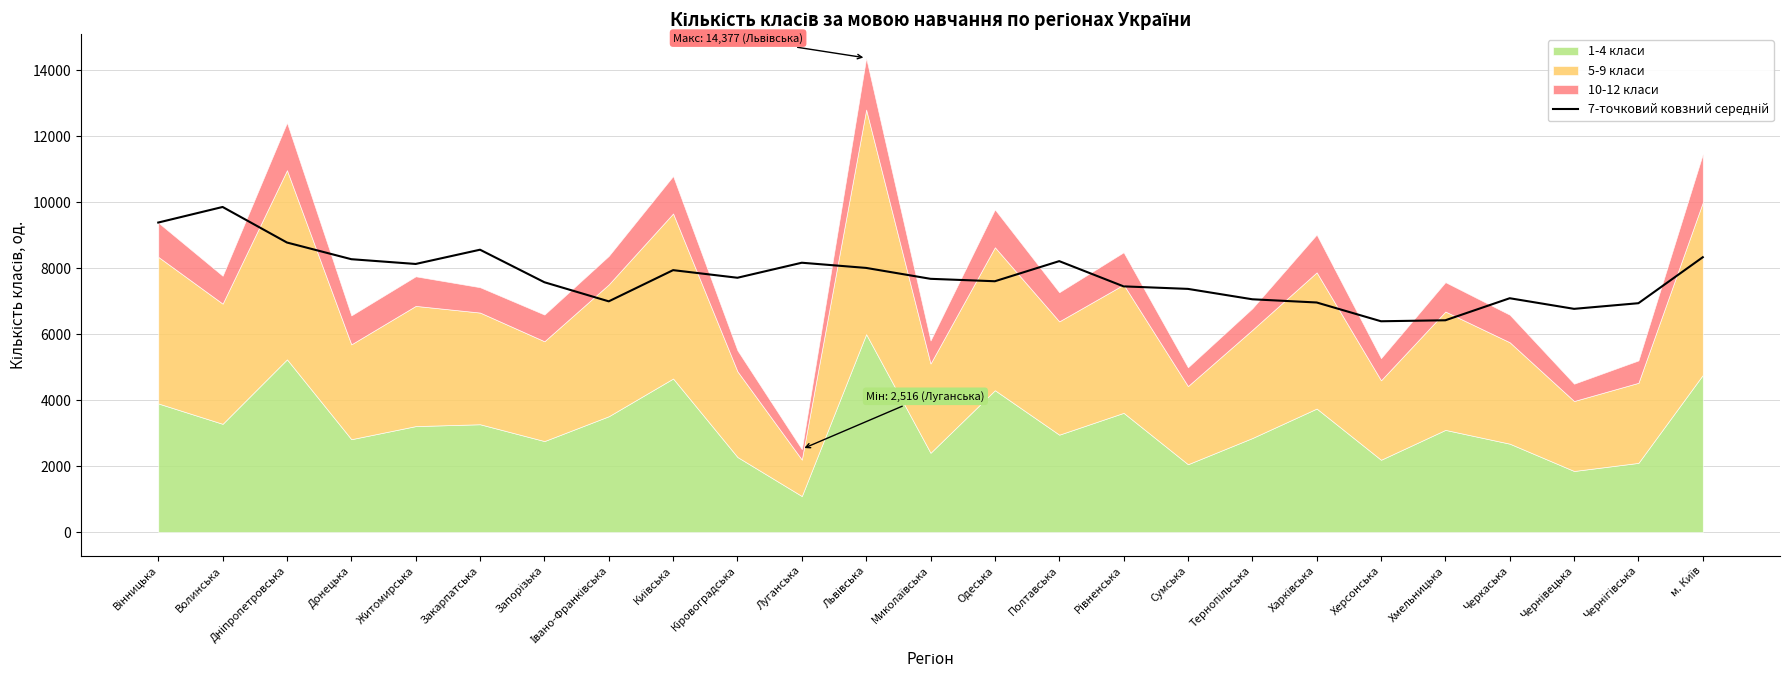

Where is the first local maximum?

Волинська